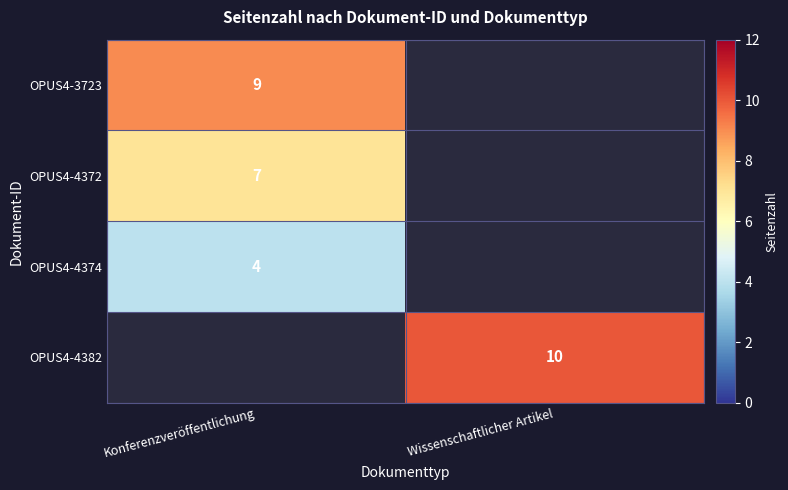

The value of OPUS4-4382 at Wissenschaftlicher Artikel is 10. True or false?

True